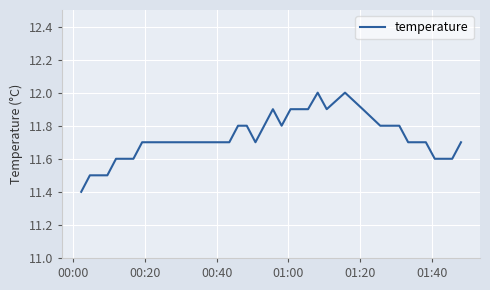

What is the smallest value displayed?

11.4